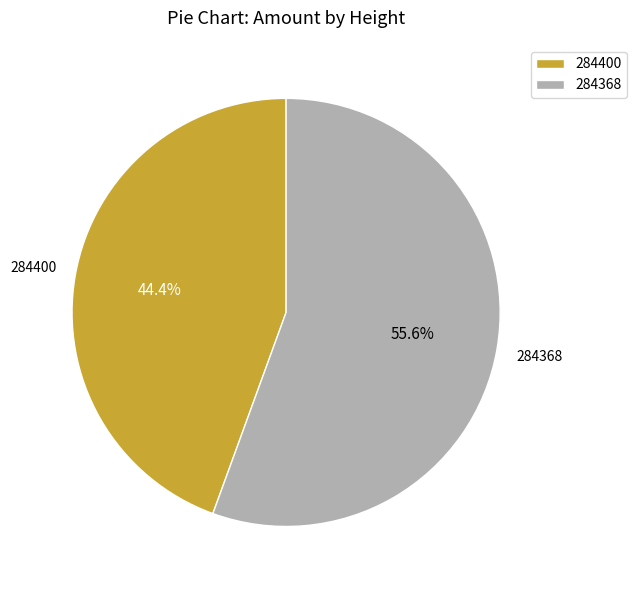

How many slices are in this pie chart?

2